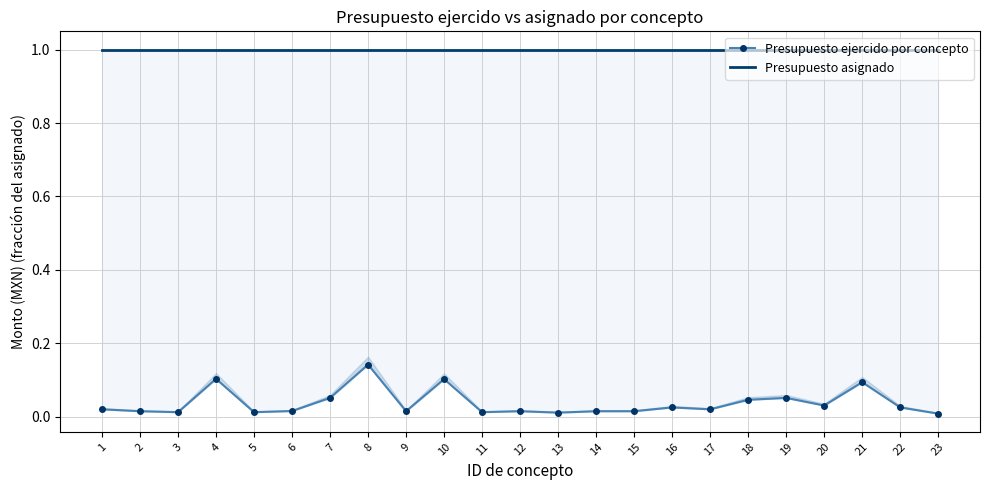

Rank the series at 7 from lowest to highest value.

Presupuesto ejercido por concepto, Presupuesto asignado